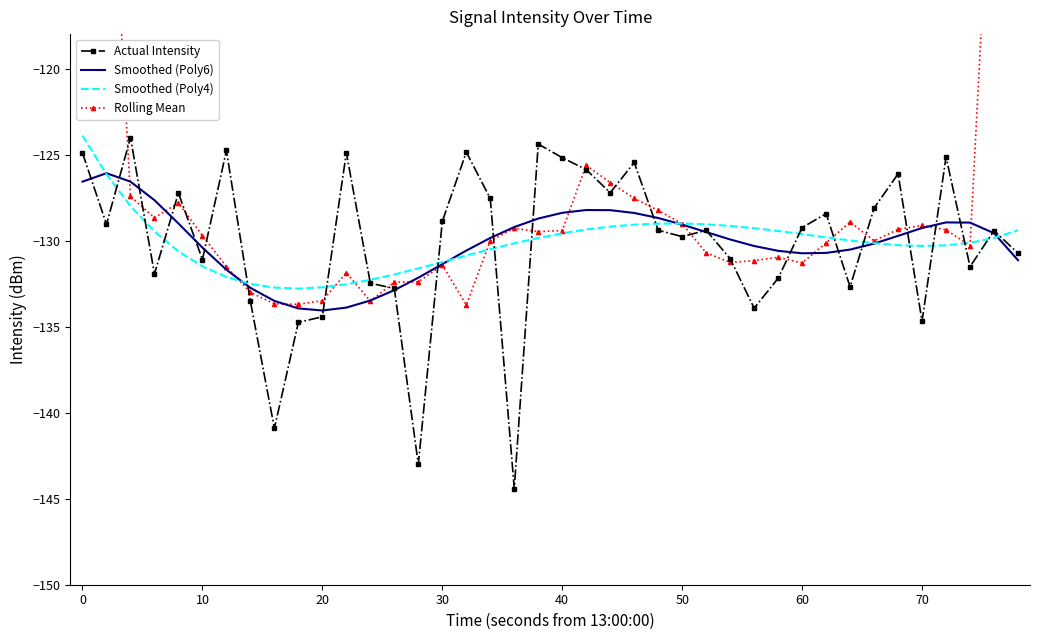

The Smoothed (Poly4) series shows -177.6 at 20. True or false?

False